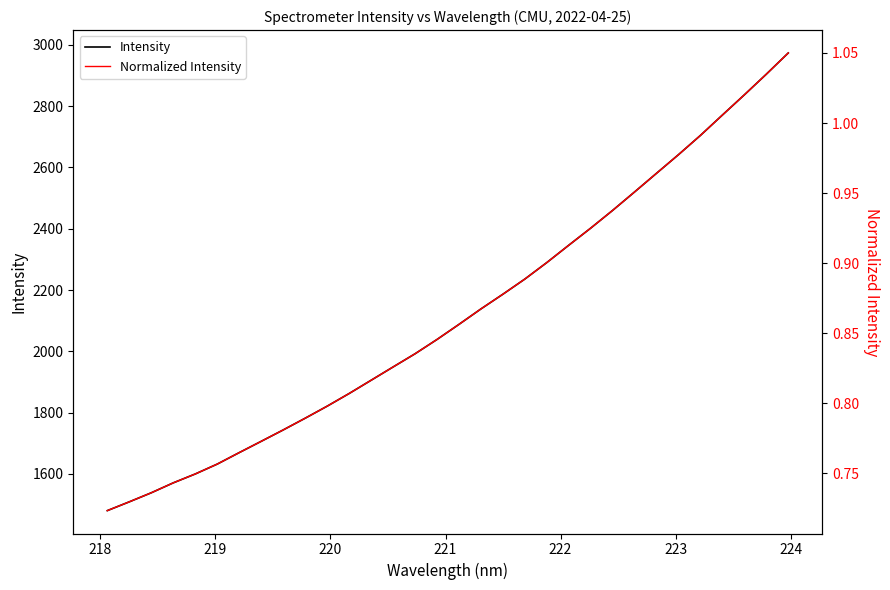

How many lines are shown in the chart?

2